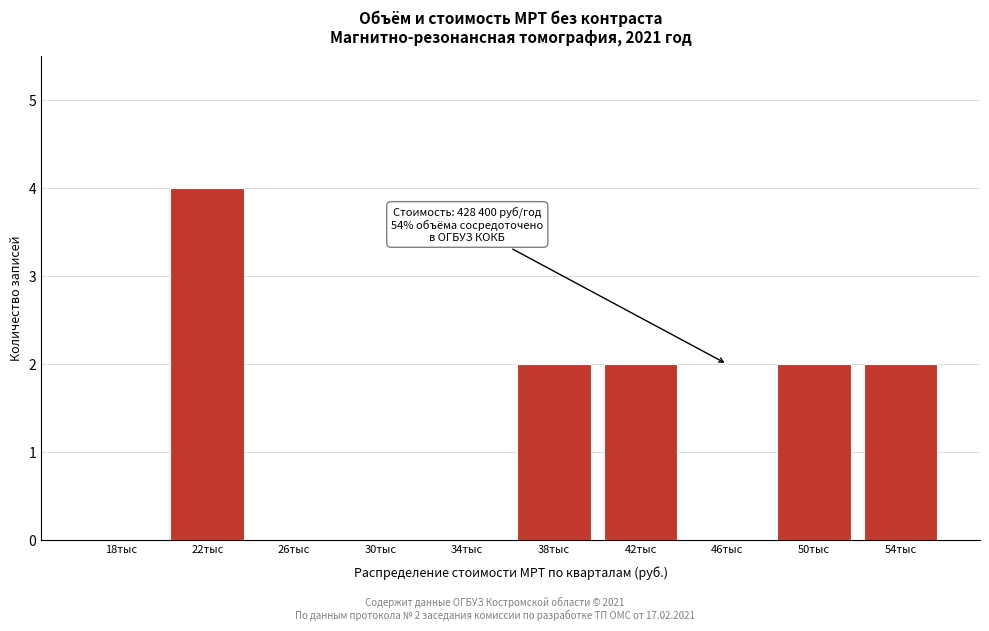

Reading right to left, list all the values displayed in this chart.

54тыс=2	50тыс=2	46тыс=0	42тыс=2	38тыс=2	34тыс=0	30тыс=0	26тыс=0	22тыс=4	18тыс=0